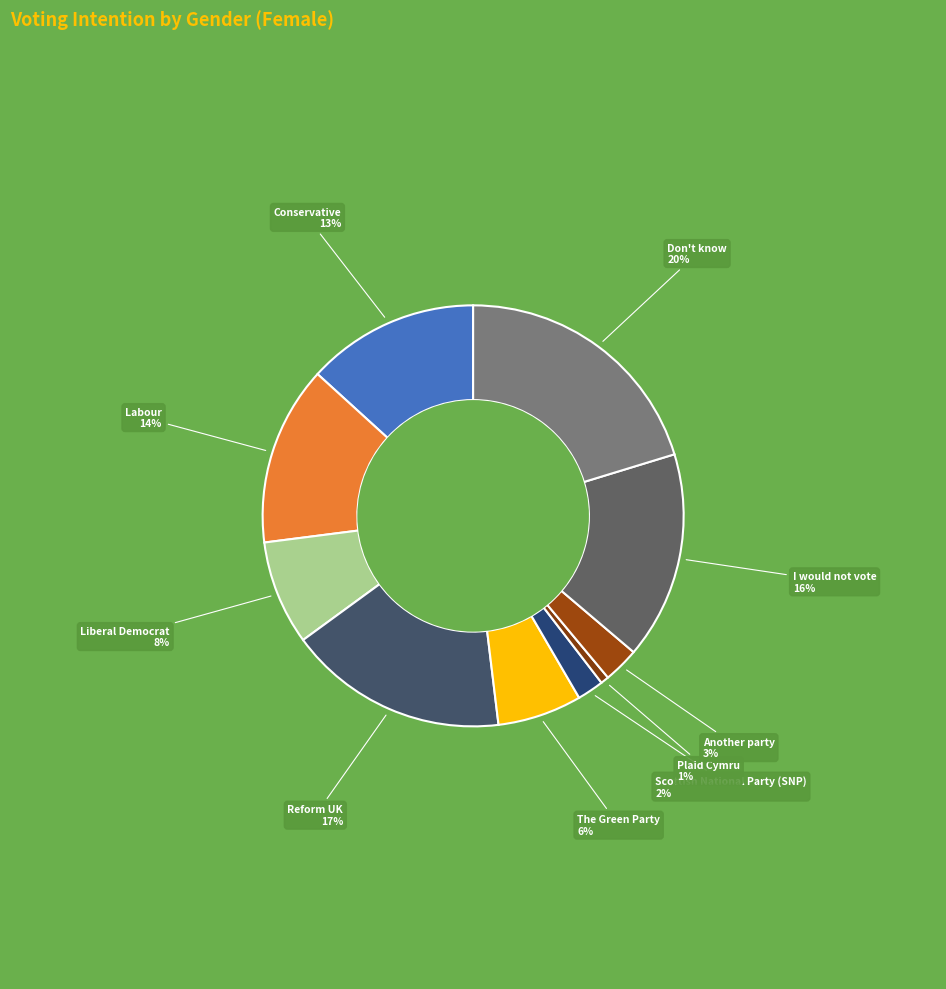

Count the number of slices in the pie.

10